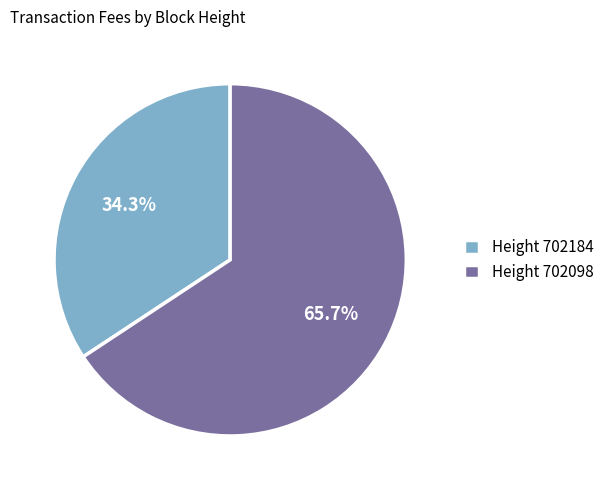

Which slice is the smallest?

Height 702184